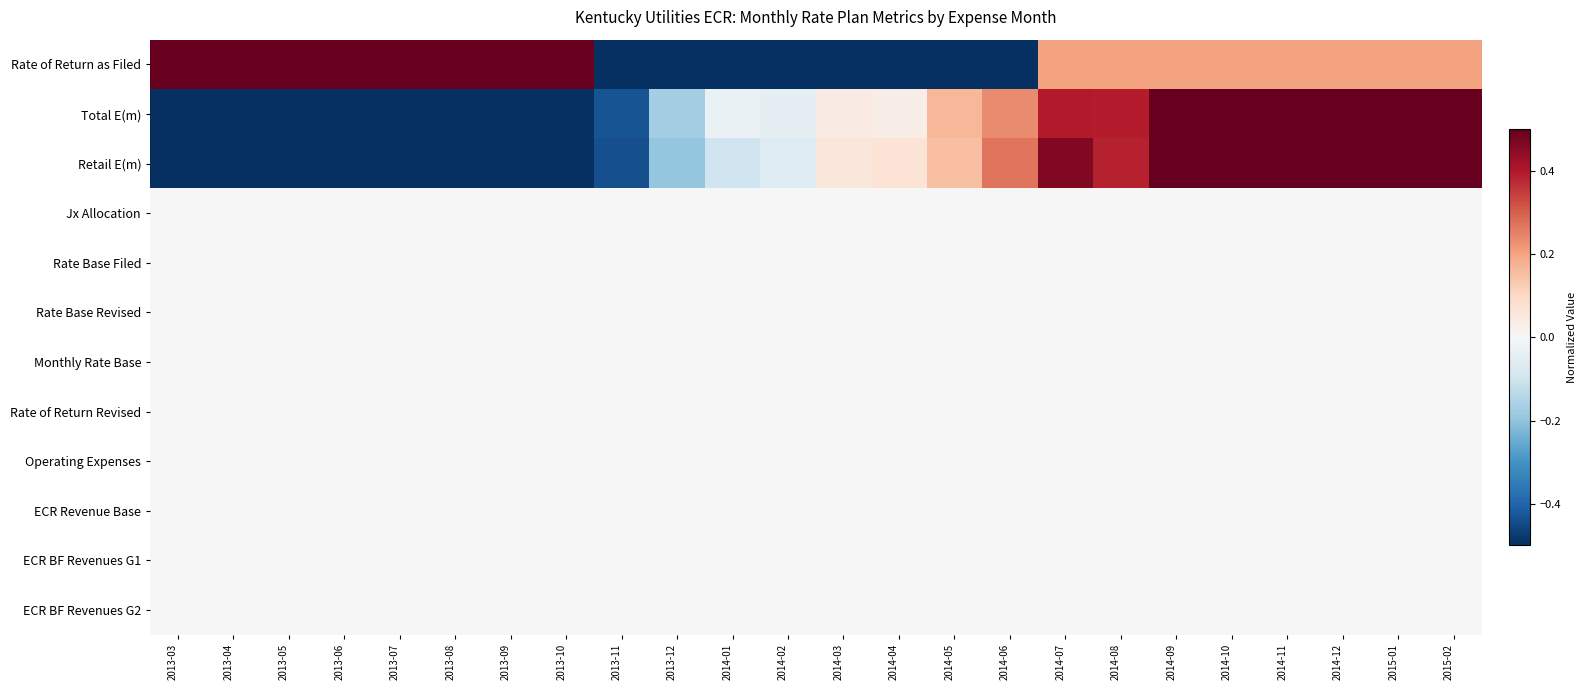

Which label corresponds to the smallest value in the chart?

2013-11